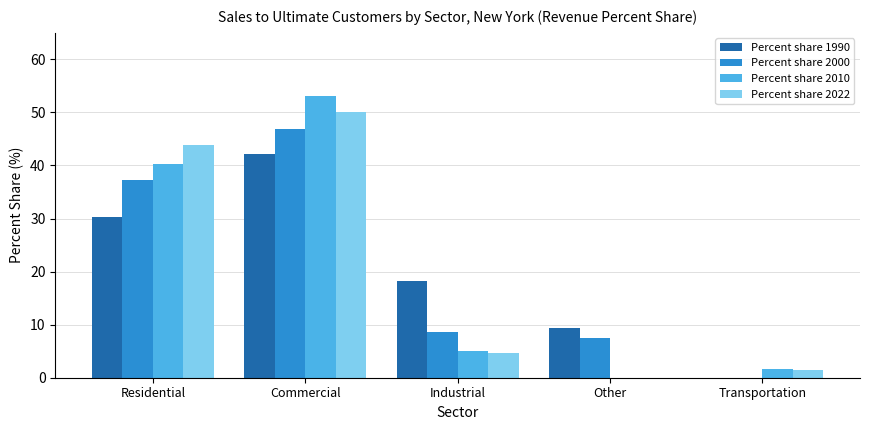

How many distinct data groups are displayed?

4